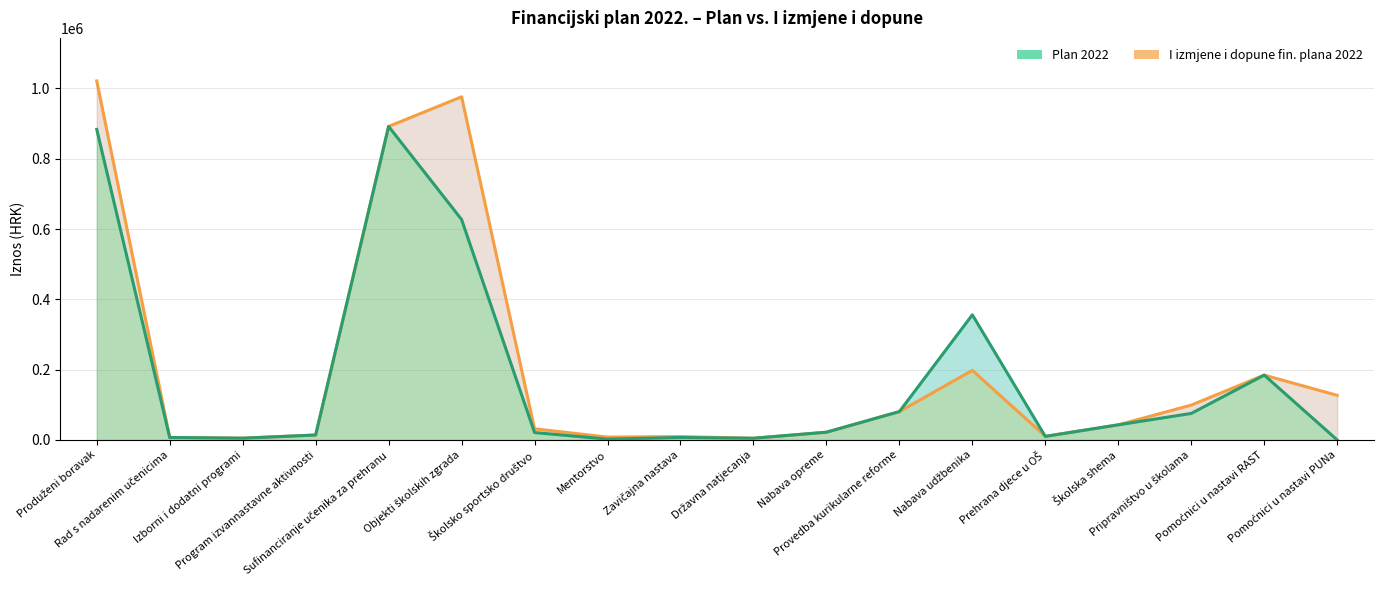

The Plan 2022 series shows 5702 at Nabava opreme. True or false?

False